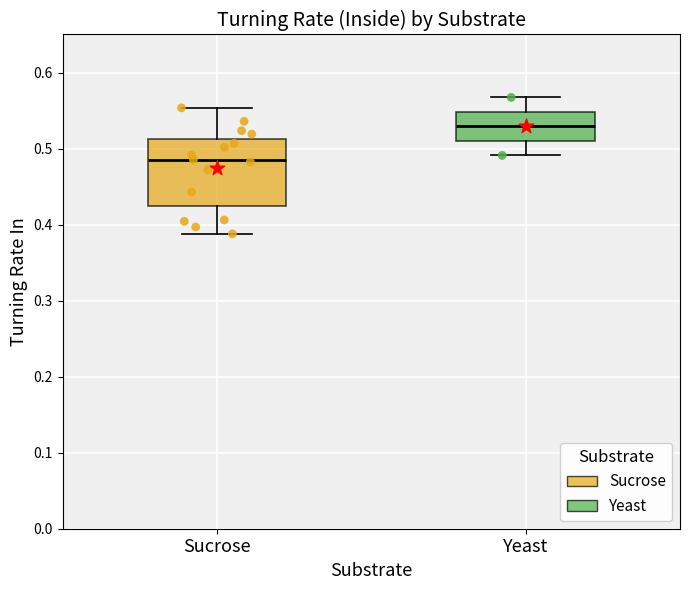

Where does the lower whisker of the box for Sucrose end on the y-axis? The values are not printed on the chart, so give them approximately, as read against the axis.

0.39